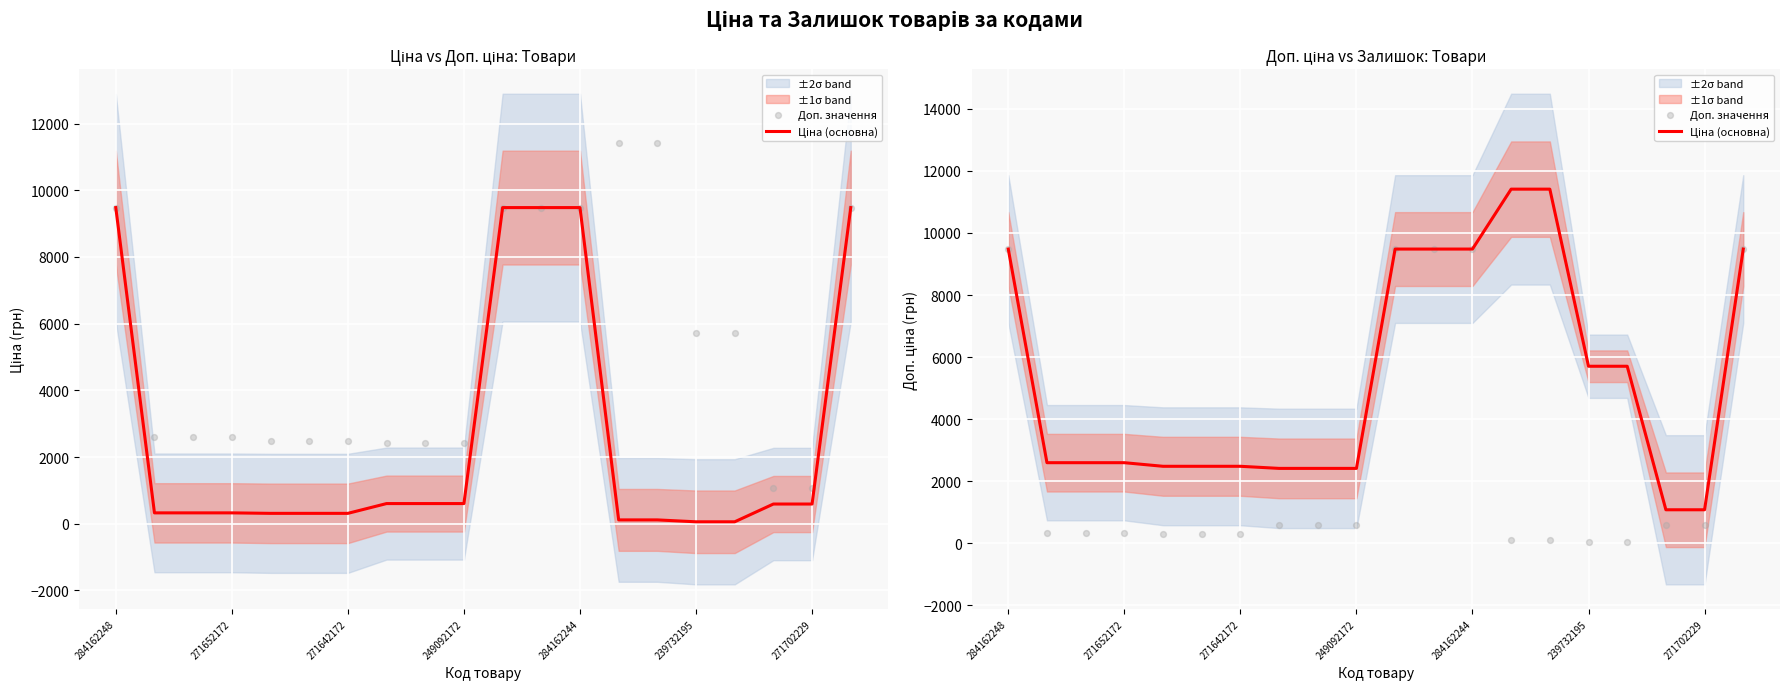

Which series reaches the minimum Y coordinate?

Доп. значення